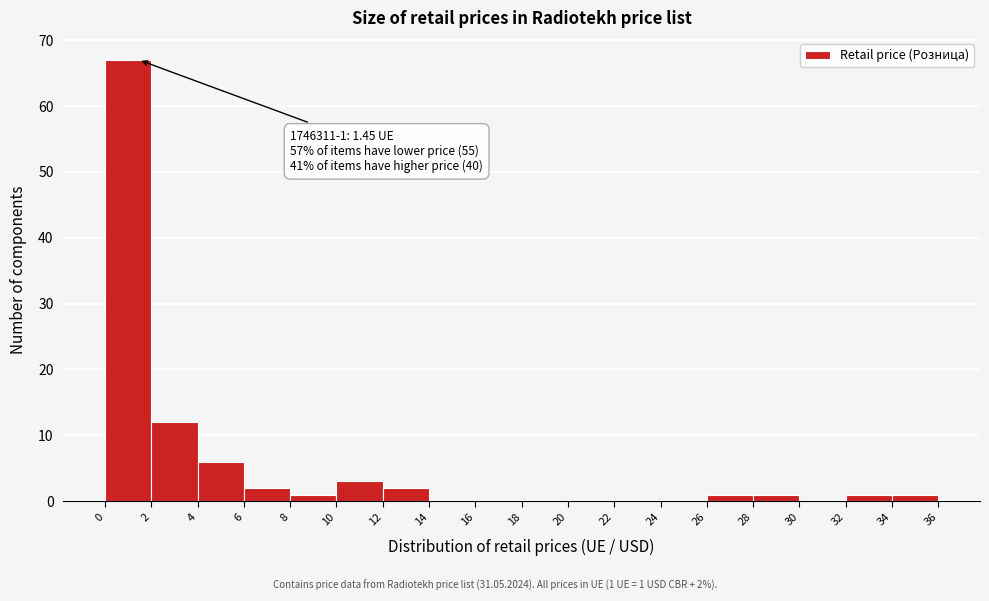

Which range on the x-axis has the tallest bar?

0 to 2